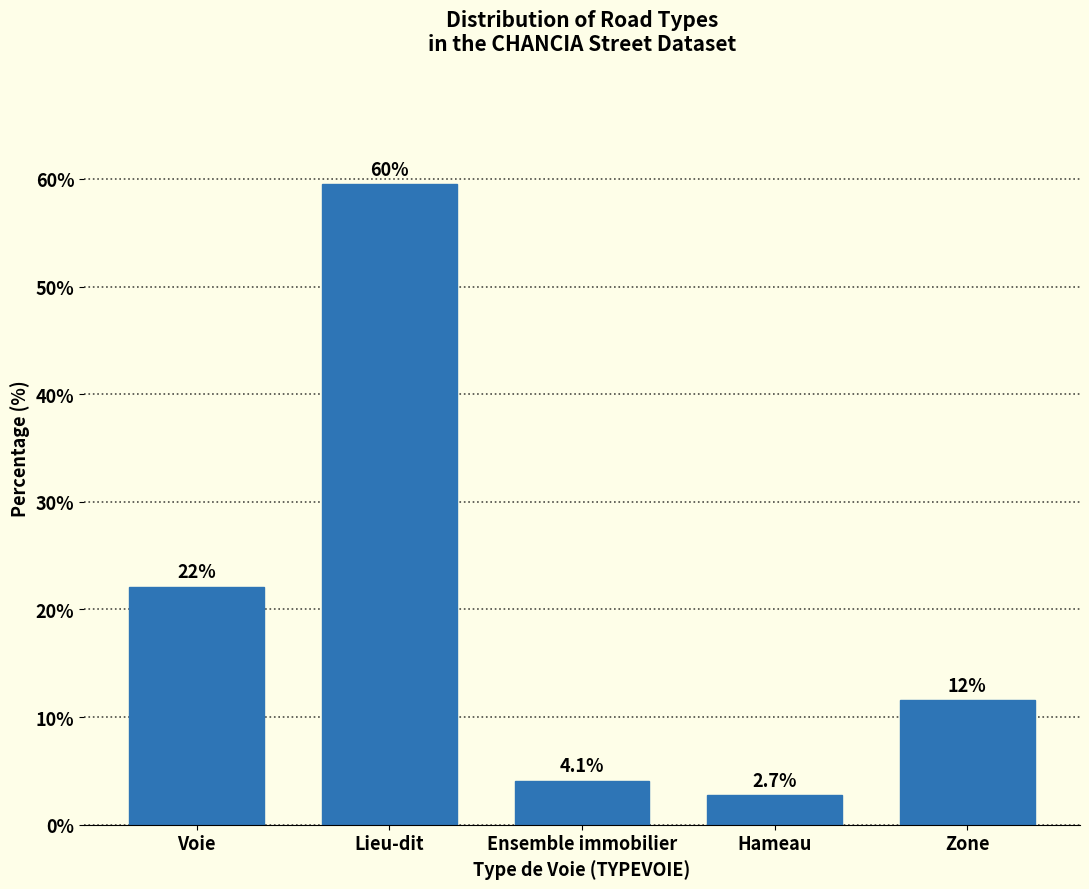

Reading left to right, extract all data points from this chart.

Voie=22.1	Lieu-dit=59.5	Ensemble immobilier=4.1	Hameau=2.7	Zone=11.6